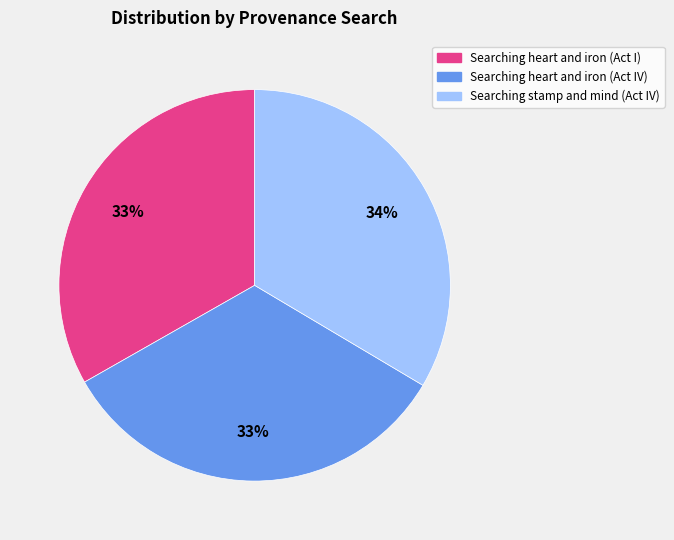

To the nearest percent, what is the combined percentage of Searching stamp and mind (Act IV) and Searching heart and iron (Act IV)?

67%